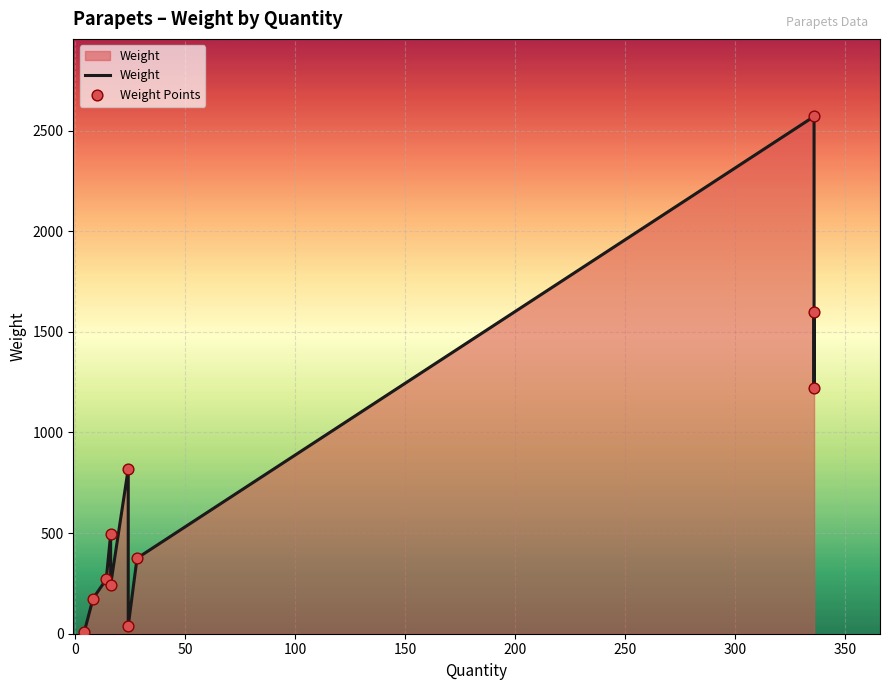

Which series contains the lowest Y value?

Weight